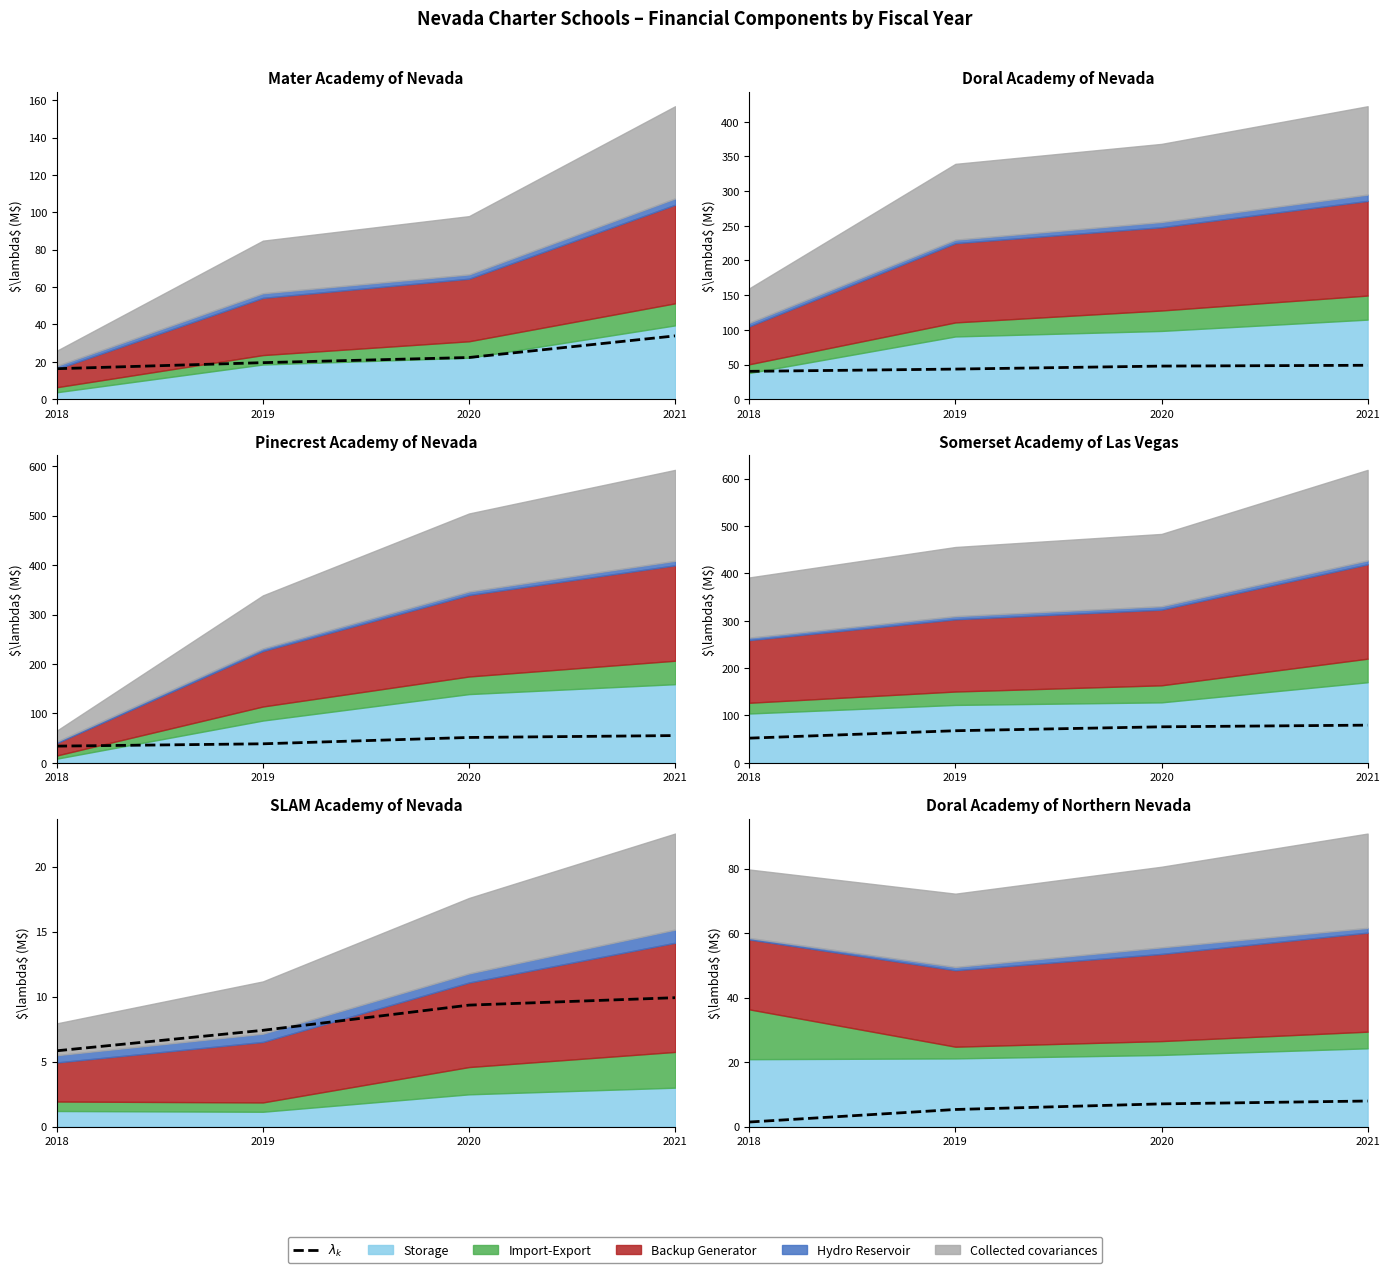

The chart shows a value of 2.1 at 2018. True or false?

False